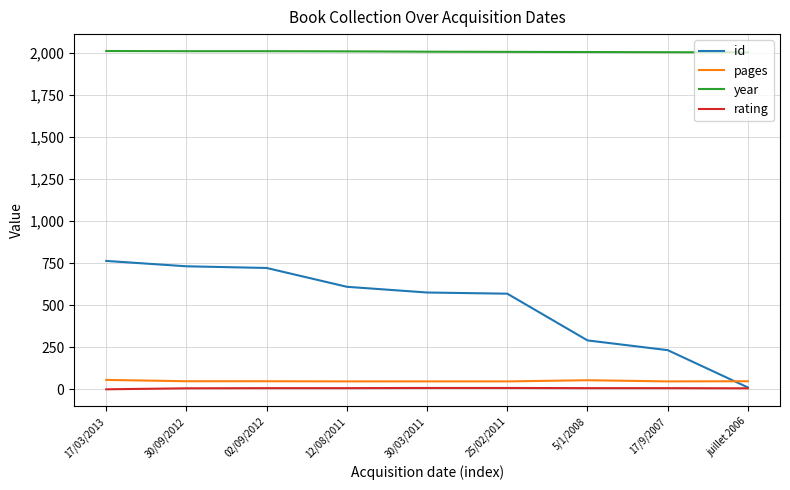

Count the pages values in the range 47 to 48.

7